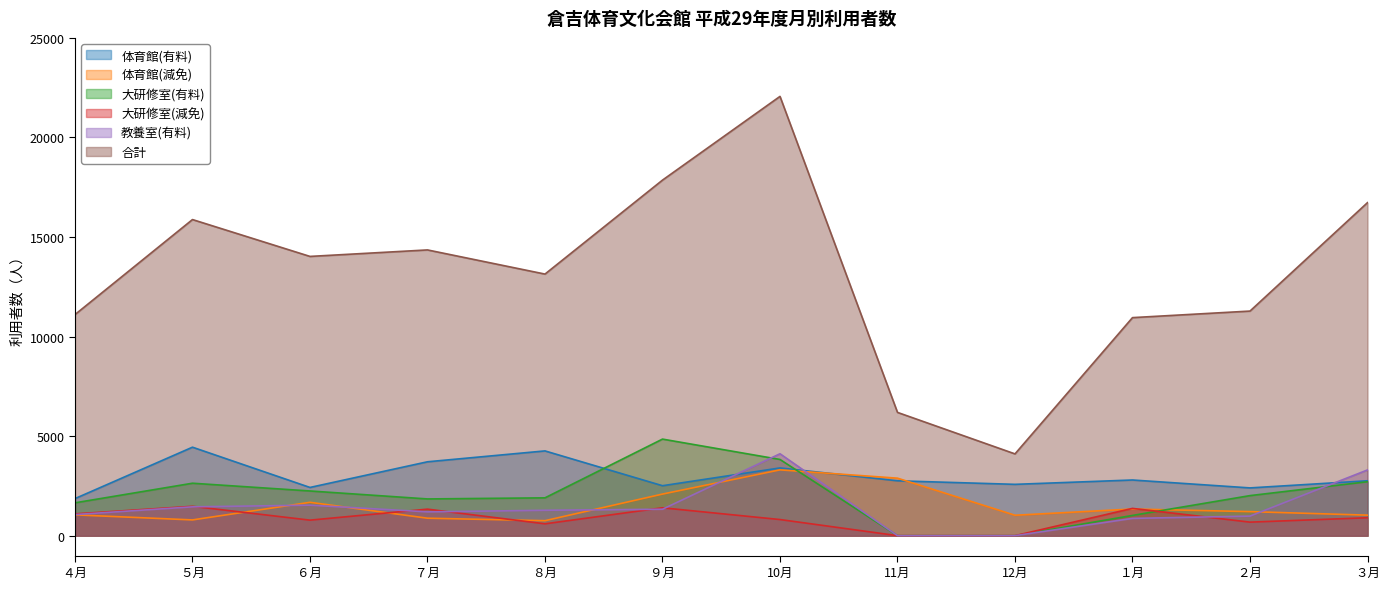

Reading left to right, list all the values displayed in this chart.

体育館(有料): ４月=1862	５月=4444	６月=2422	７月=3711	８月=4257	９月=2509	10月=3402	11月=2756	12月=2578	１月=2796	２月=2399	３月=2757
体育館(減免): ４月=1046	５月=791	６月=1676	７月=877	８月=753	９月=2089	10月=3305	11月=2888	12月=1026	１月=1339	２月=1208	３月=1031
大研修室(有料): ４月=1650	５月=2634	６月=2245	７月=1845	８月=1900	９月=4850	10月=3827	11月=0	12月=0	１月=1017	２月=2012	３月=2709
大研修室(減免): ４月=1095	５月=1475	６月=780	７月=1332	８月=595	９月=1400	10月=810	11月=0	12月=0	１月=1370	２月=680	３月=900
教養室(有料): ４月=1060	５月=1448	６月=1533	７月=1196	８月=1276	９月=1328	10月=4114	11月=0	12月=0	１月=868	２月=983	３月=3301
合計: ４月=11104	５月=15876	６月=14025	７月=14351	８月=13138	９月=17857	10月=22062	11月=6191	12月=4107	１月=10951	２月=11280	３月=16726